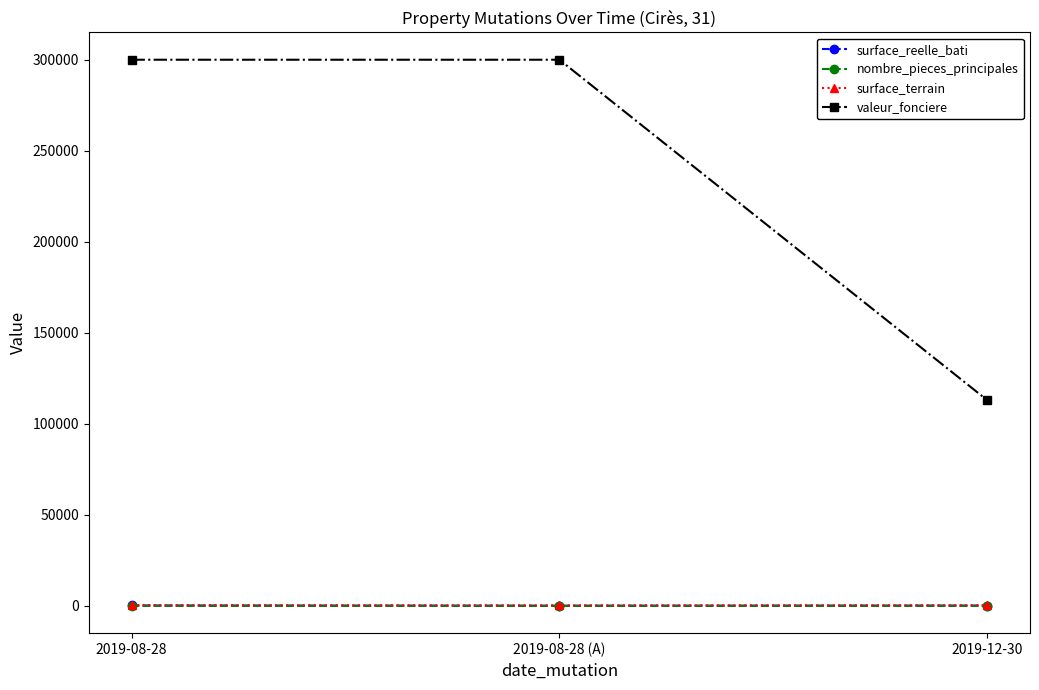

What is the maximum value for surface_reelle_bati?

200